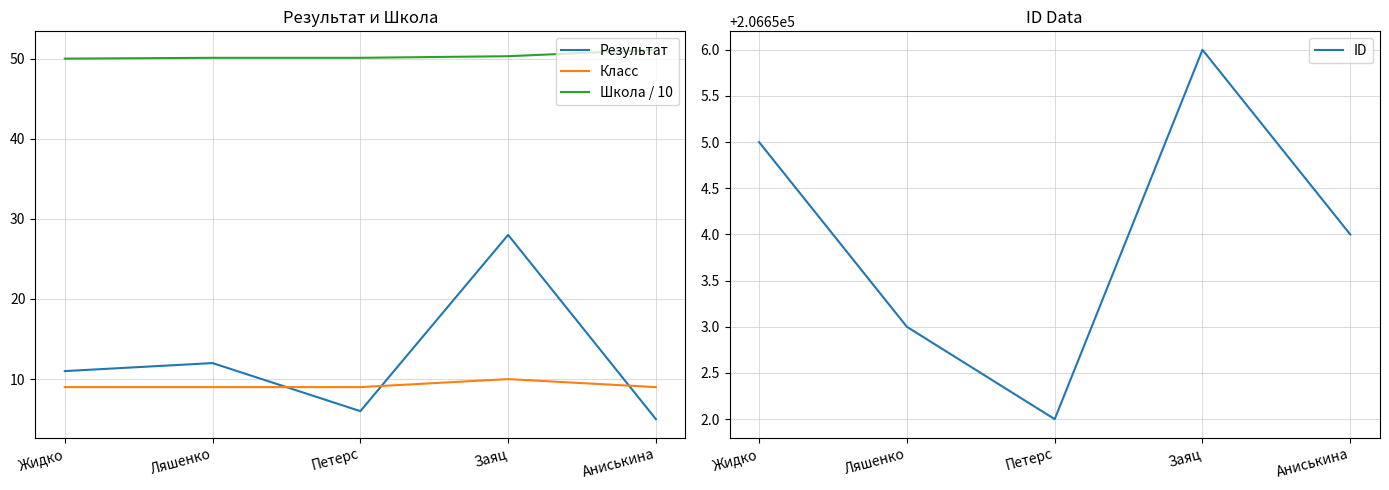

What is the average value of the Класс series?

9.2